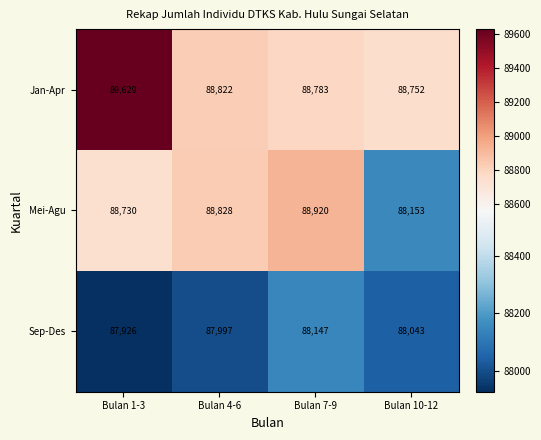

The value of Jan-Apr at Bulan 10-12 is 88752. True or false?

True